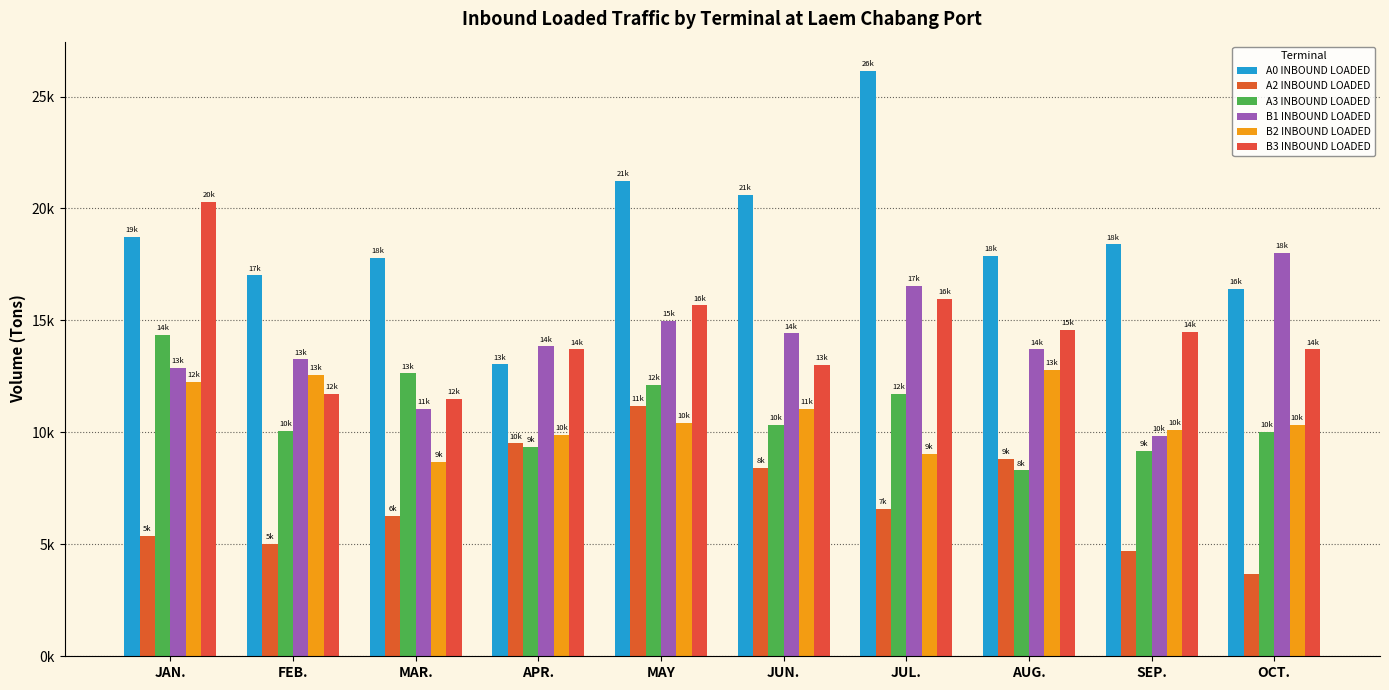

Where is A3 INBOUND LOADED nearest to the value 11335?

JUL.